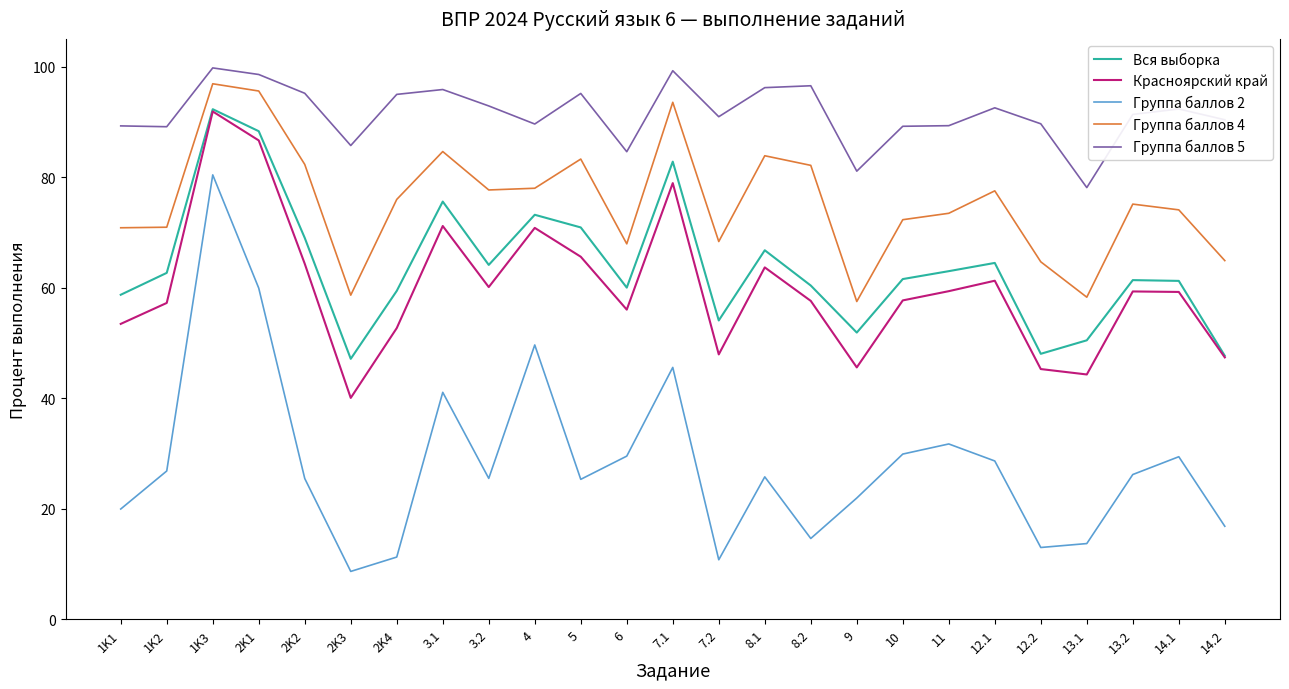

Which series has the largest total across all categories?

Группа баллов 5